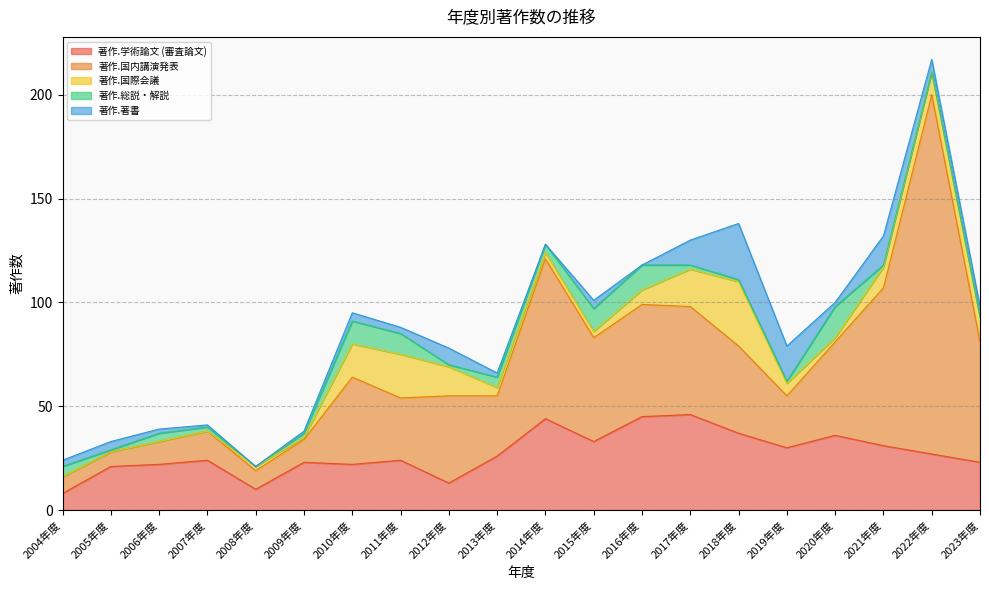

True or false: 著作.著書 and 著作.学術論文 (審査論文) intersect in this chart.

False